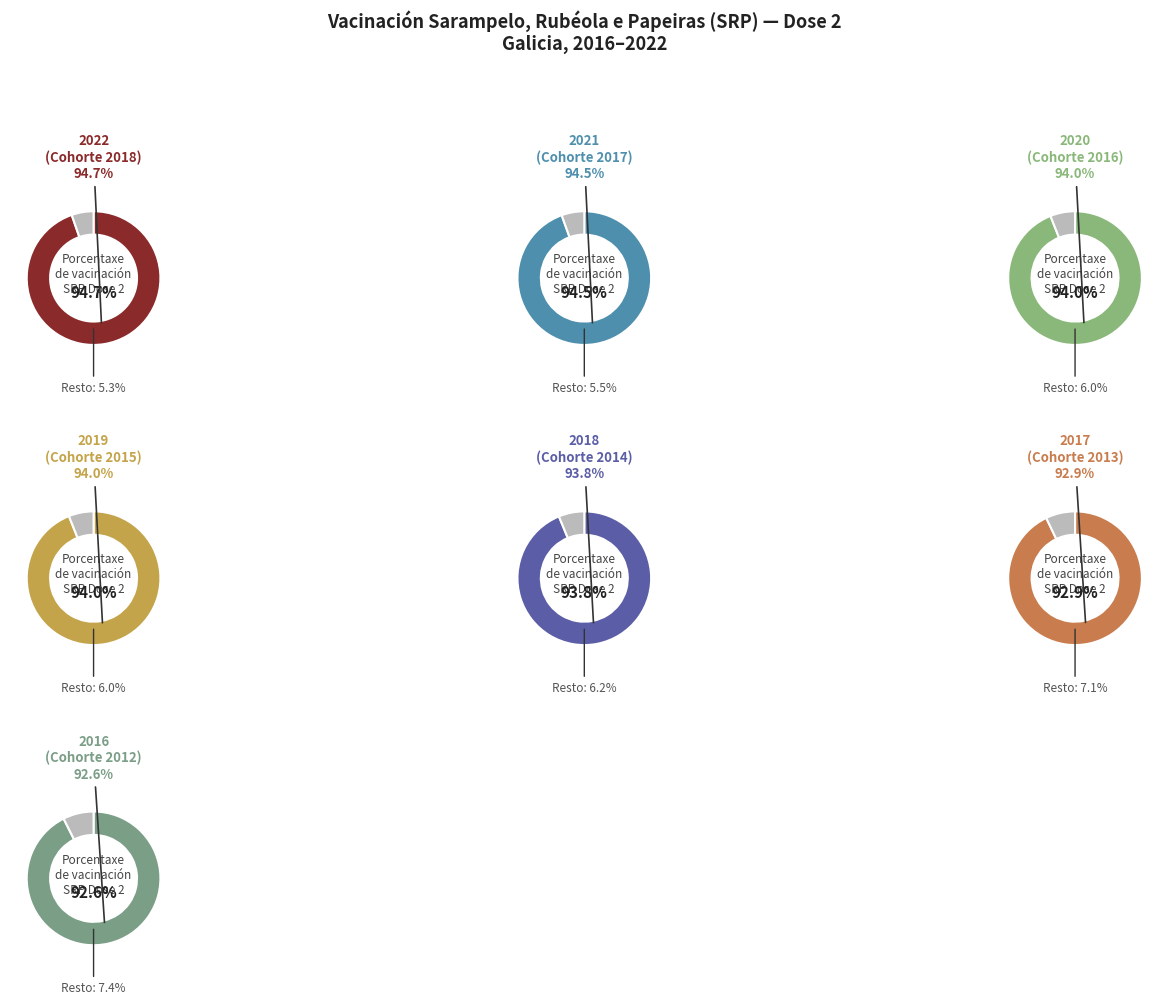

What is the smallest slice in the pie chart?

2016